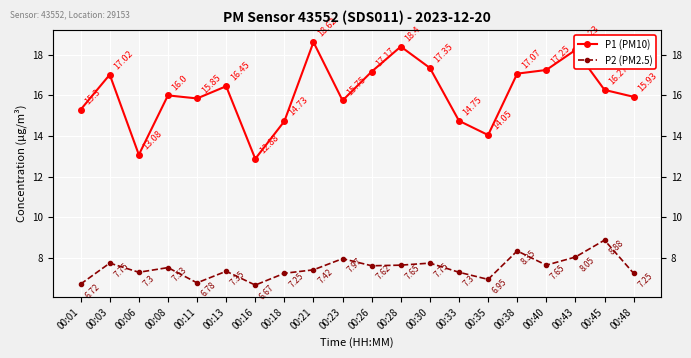

At which category does P1 (PM10) reach its first local valley?

00:06